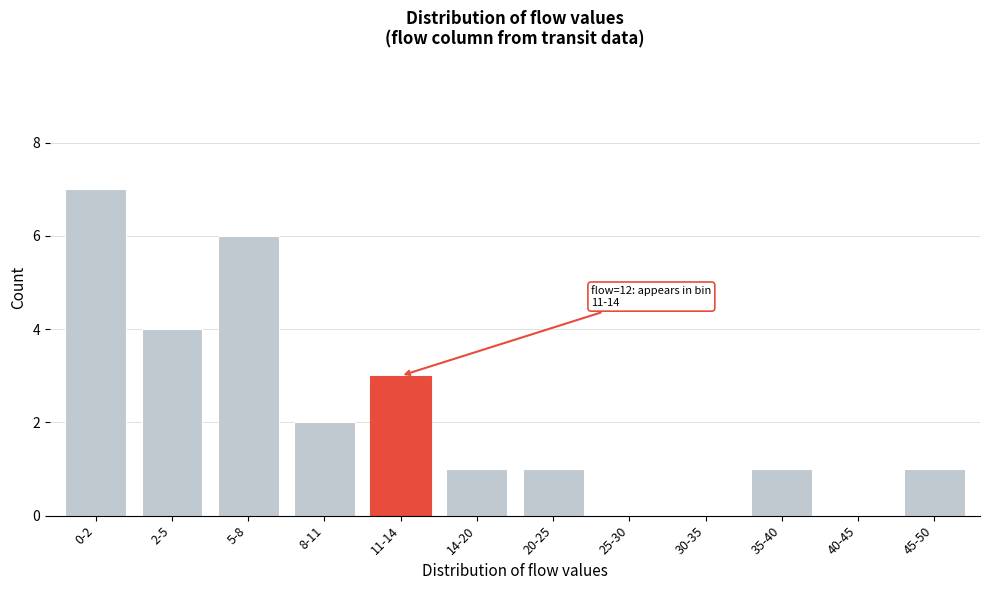

Reading left to right, what are all the values shown in this chart?

0-2=7	2-5=4	5-8=6	8-11=2	11-14=3	14-20=1	20-25=1	25-30=0	30-35=0	35-40=1	40-45=0	45-50=1